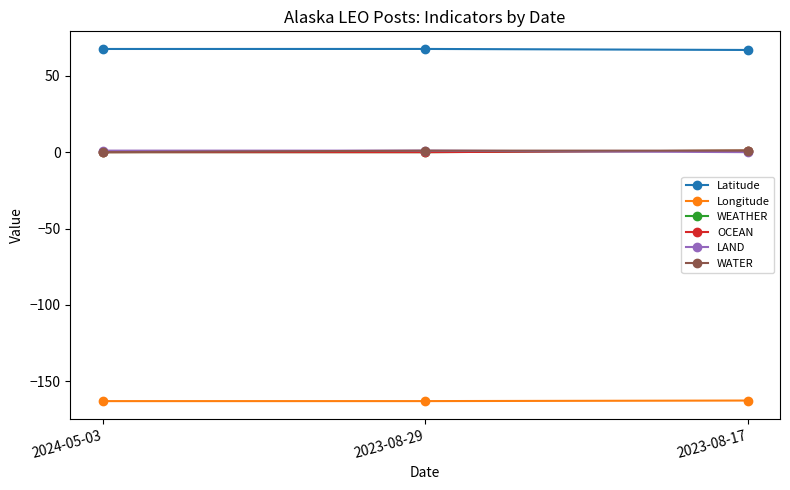

Does the chart have visible grid lines?

No